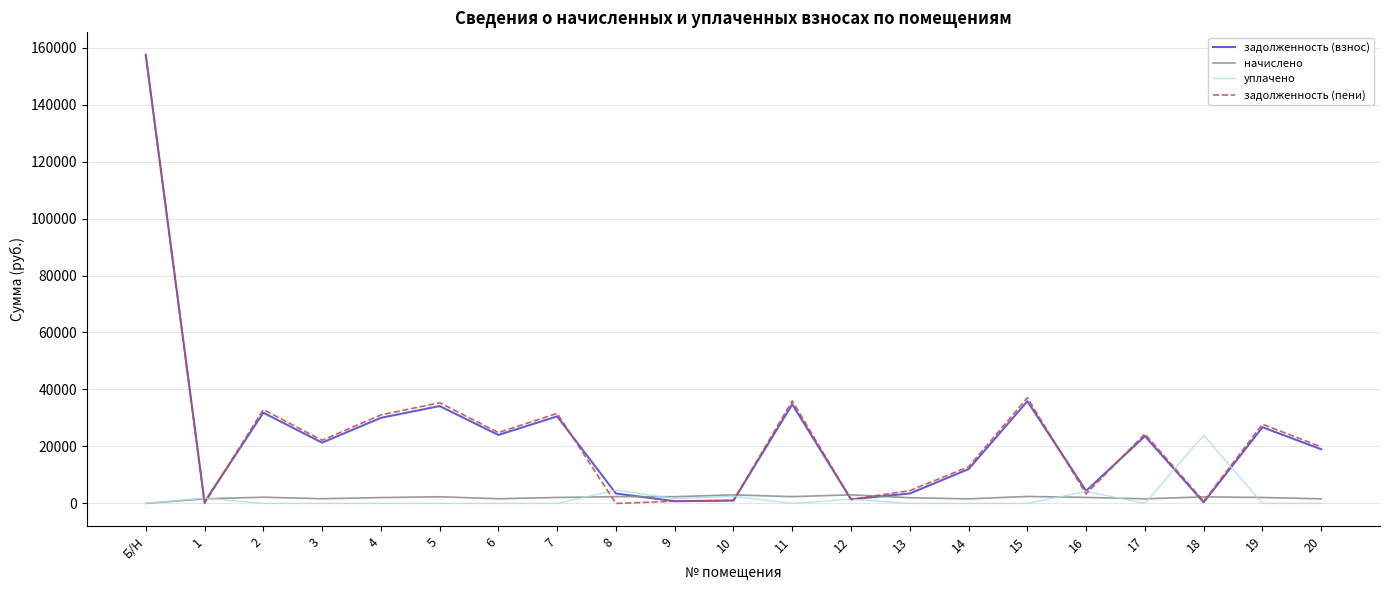

What is the difference between the second highest and minimum values in the уплачено series?

4683.9